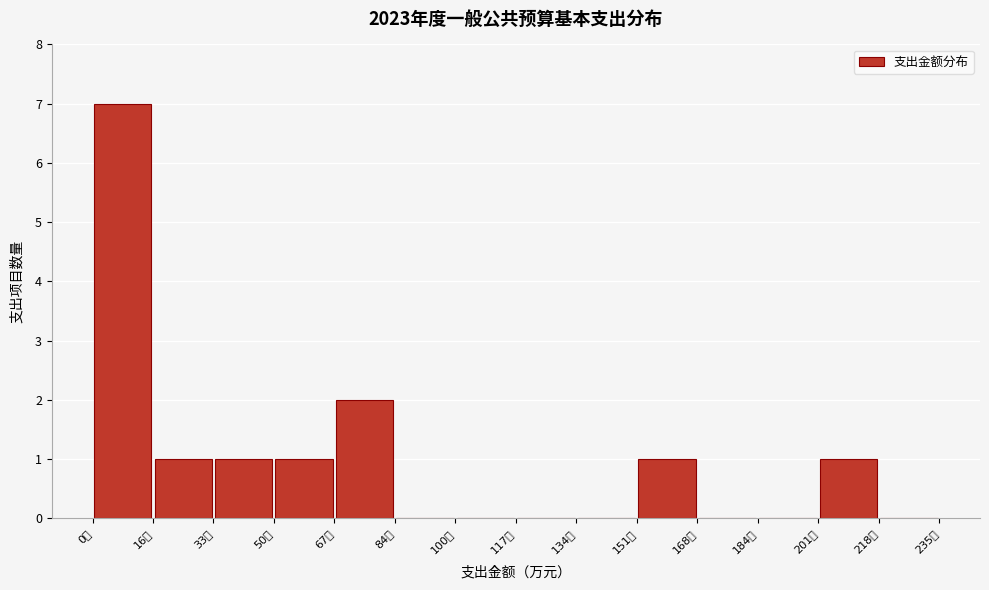

Reading left to right, list every bar in this chart as the range it spans on the x-axis followed by its height. Neither the bar edges nor the heights are printed on the chart, so give them approximately, as read against the axes.

0 to 16: 7
16 to 34: 1
34 to 50: 1
50 to 68: 1
68 to 84: 2
84 to 100: 0
100 to 118: 0
118 to 134: 0
134 to 152: 0
152 to 168: 1
168 to 184: 0
184 to 202: 0
202 to 218: 1
218 to 236: 0